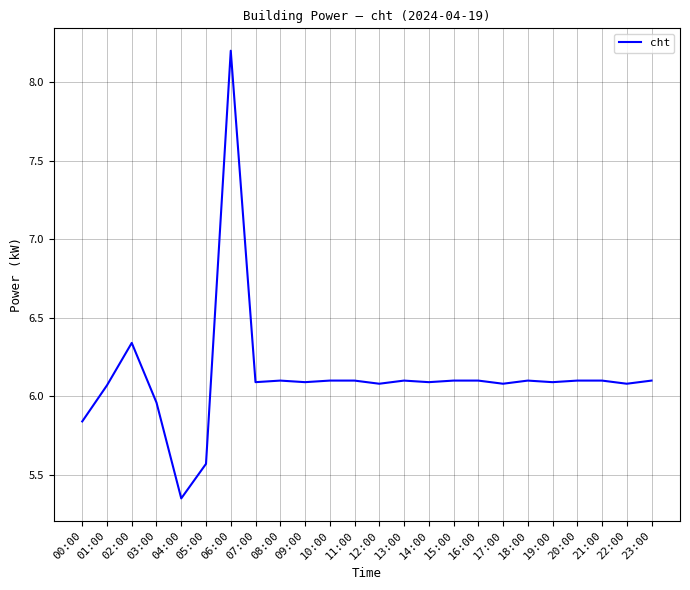

Which label corresponds to the smallest value in the chart?

04:00